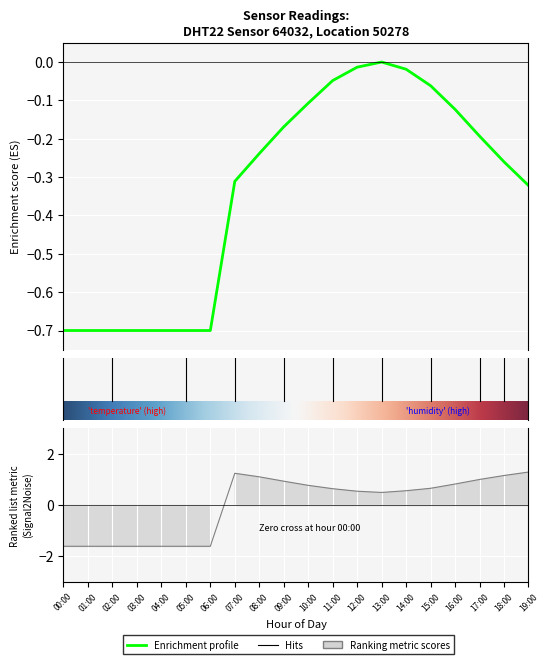

True or false: humidity has a value of 1.7 at 07:00.

False